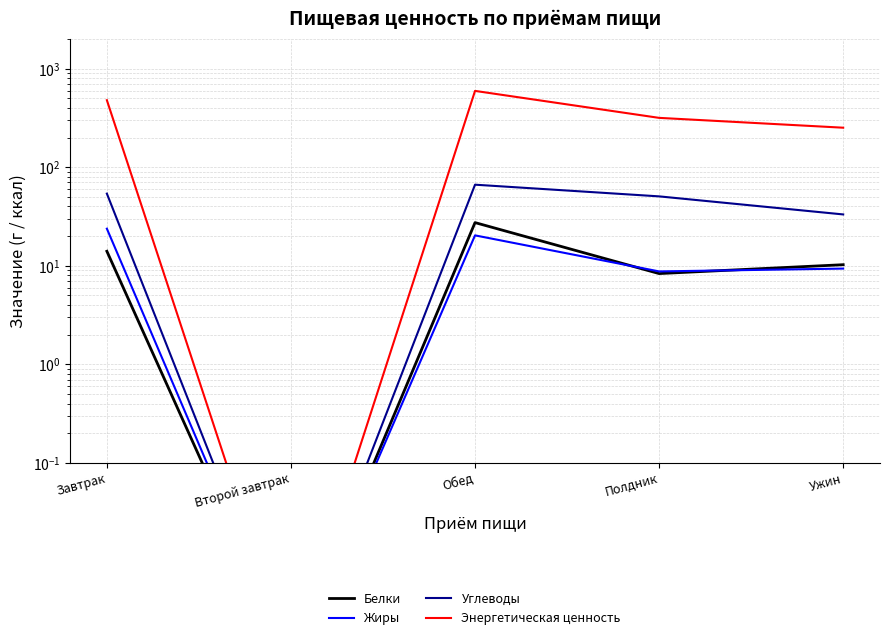

How many lines are shown in the chart?

4